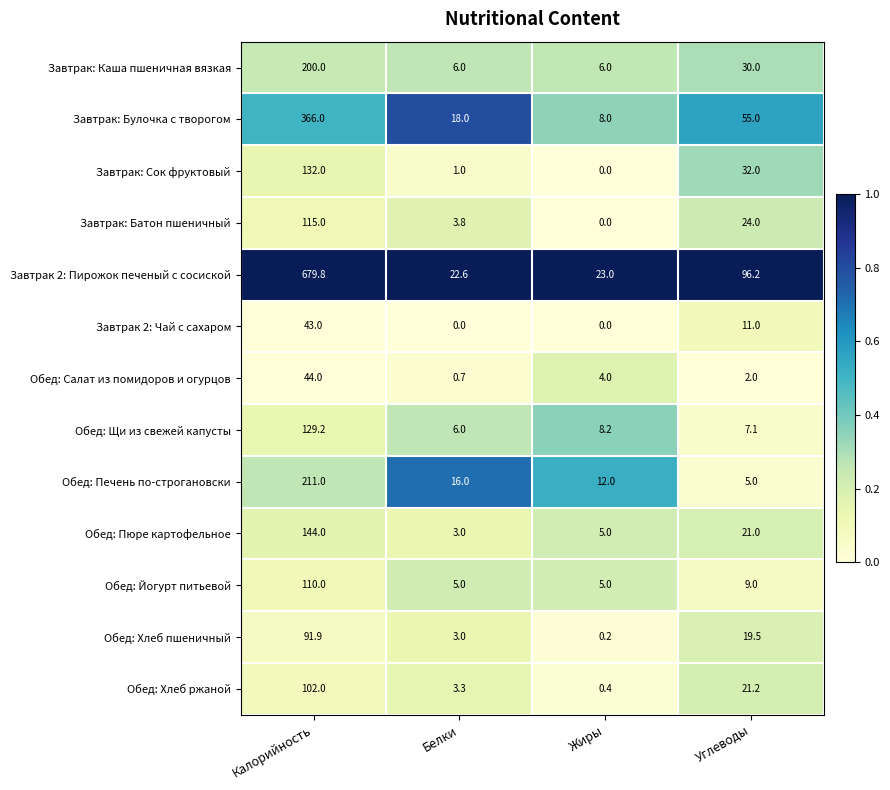

The value of Обед: Салат из помидоров и огурцов at Углеводы is 3.3. True or false?

False